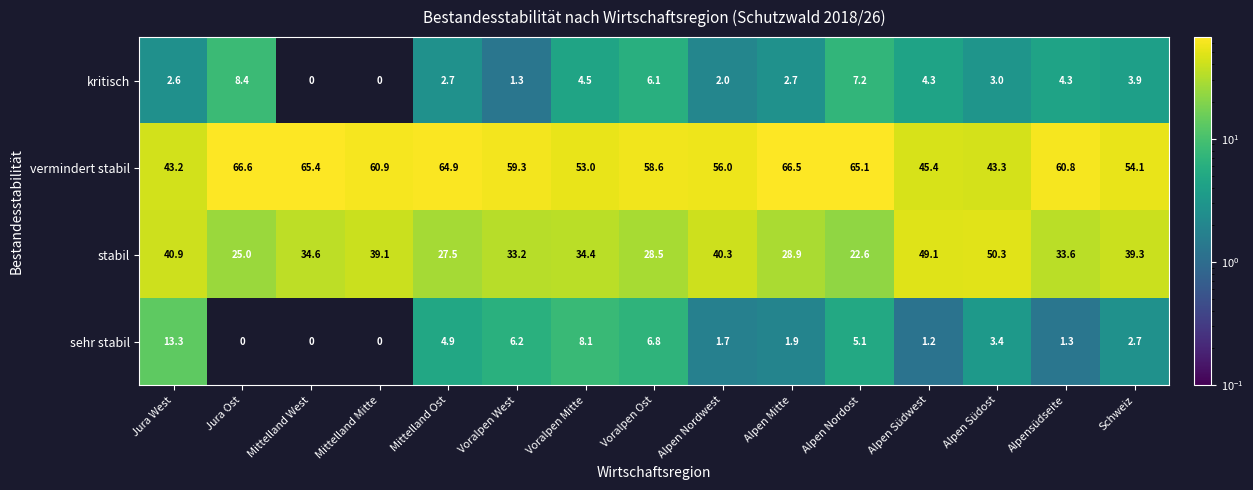

The vermindert stabil series shows 64.5 at Alpen Südost. True or false?

False